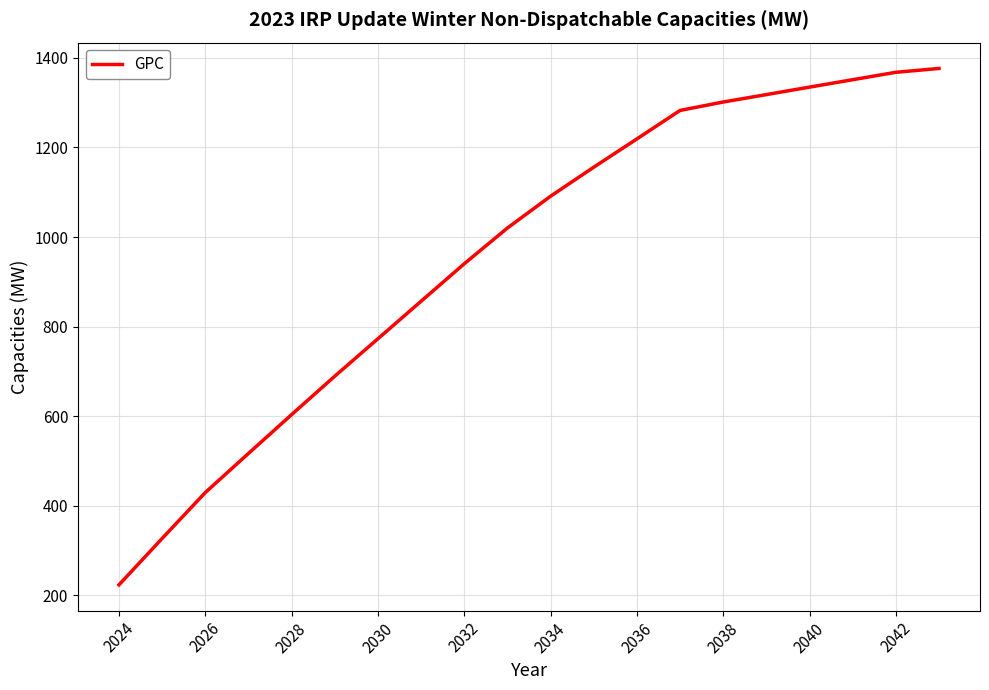

What is the minimum value shown in the chart?

223.2